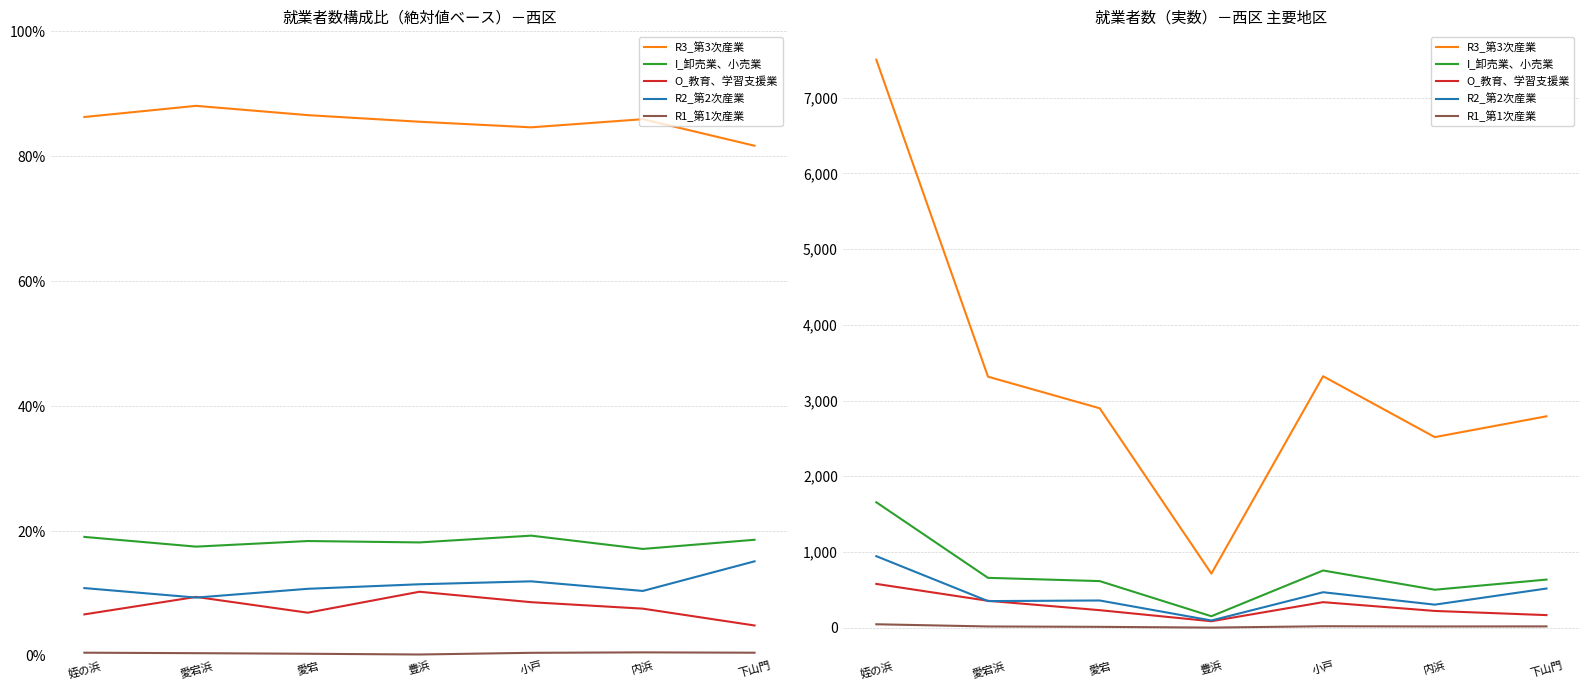

What position from the left is 下山門?

7